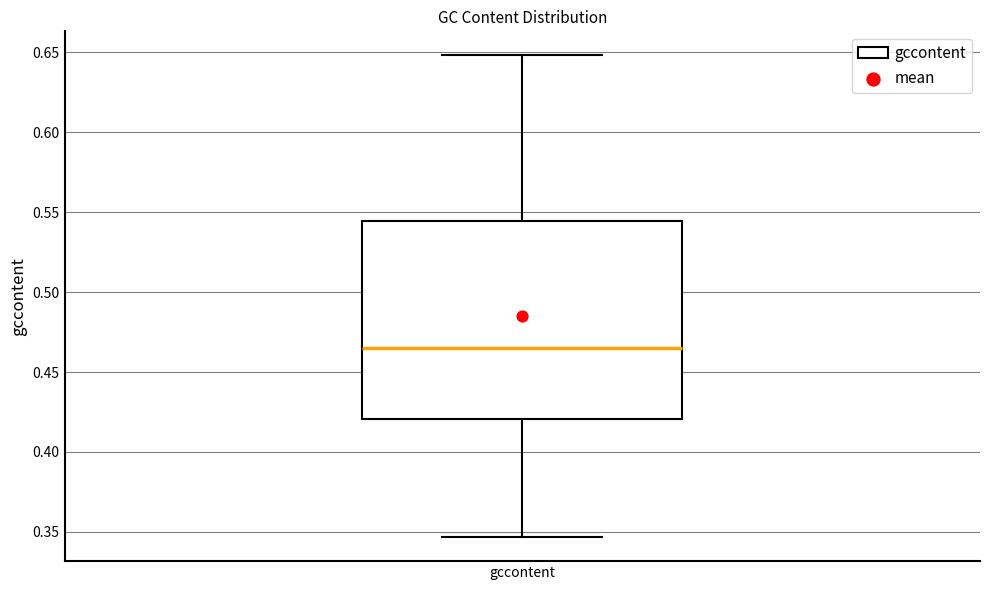

Read this box plot against the y-axis: the position of the median line, the range covered by the box, and the ends of both whiskers. The values are not printed on the chart, so give them approximately, as read against the axis.

median 0.465, box 0.420 to 0.545, whiskers 0.345 to 0.650